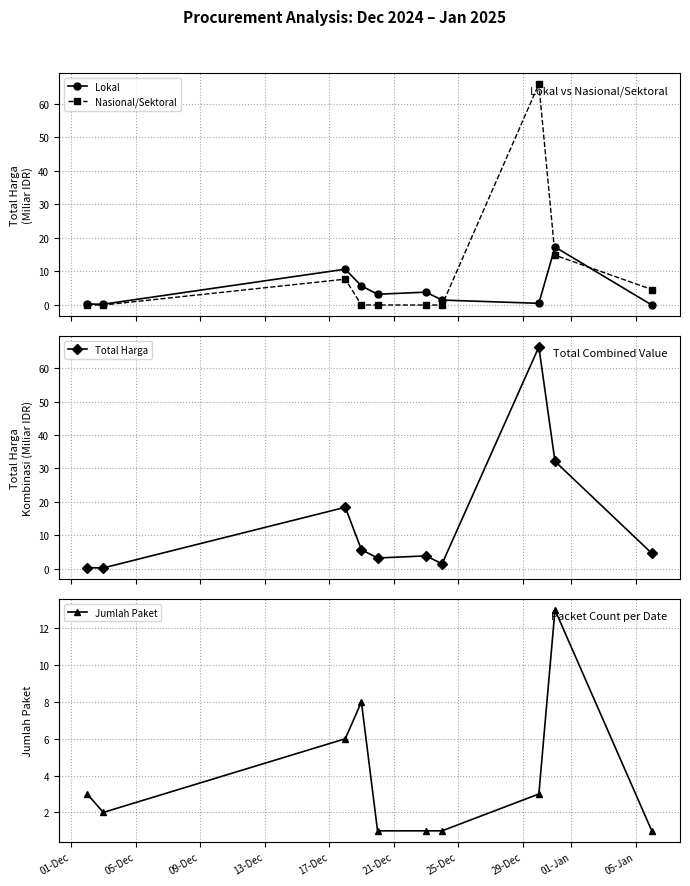

How many data points in Lokal are above 3?

5